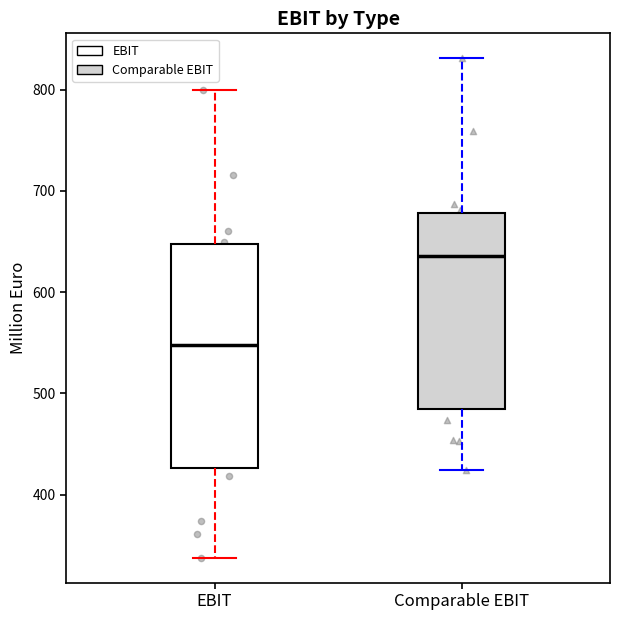

Reading left to right, read every box against the y-axis: the position of its median line, the range the box covers, and the ends of its whiskers. The values are not printed on the chart, so give them approximately, as read against the axis.

EBIT: median 550, box 430 to 650, whiskers 340 to 800
Comparable EBIT: median 640, box 480 to 680, whiskers 420 to 830